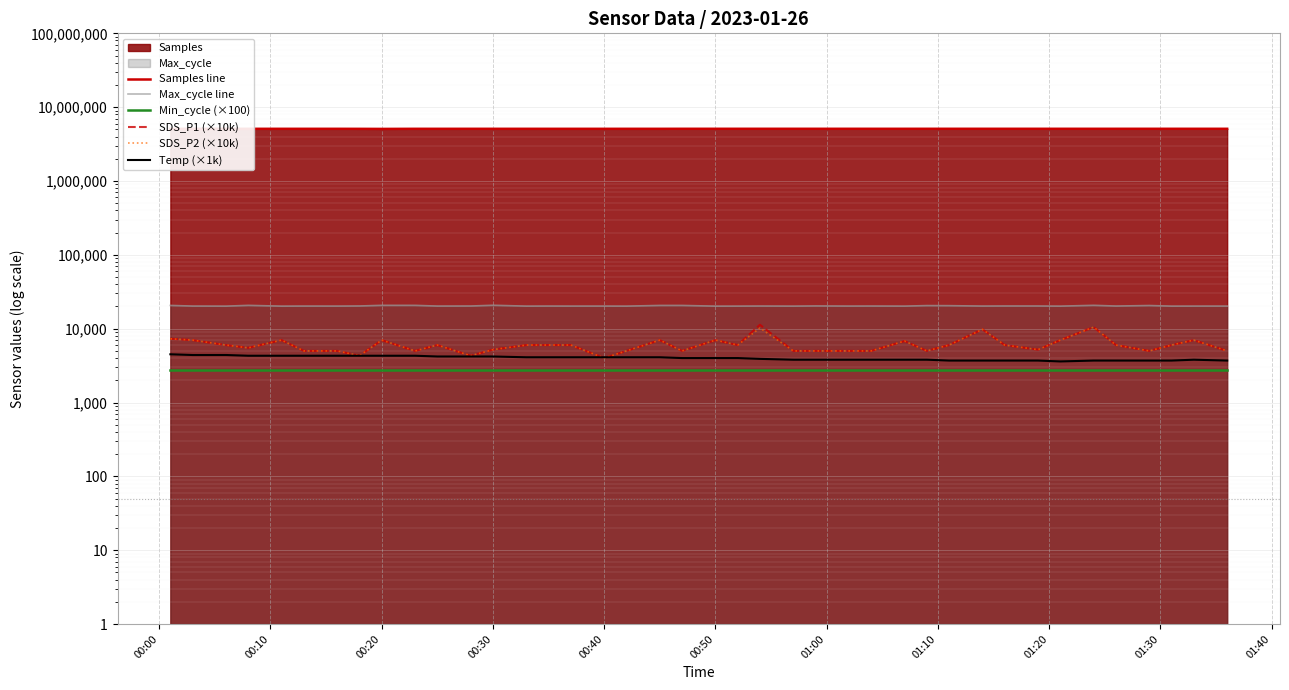

What are all the series names shown in the legend?

Samples line, Max_cycle line, Min_cycle (×100), SDS_P1 (×10k), SDS_P2 (×10k), Temp (×1k)